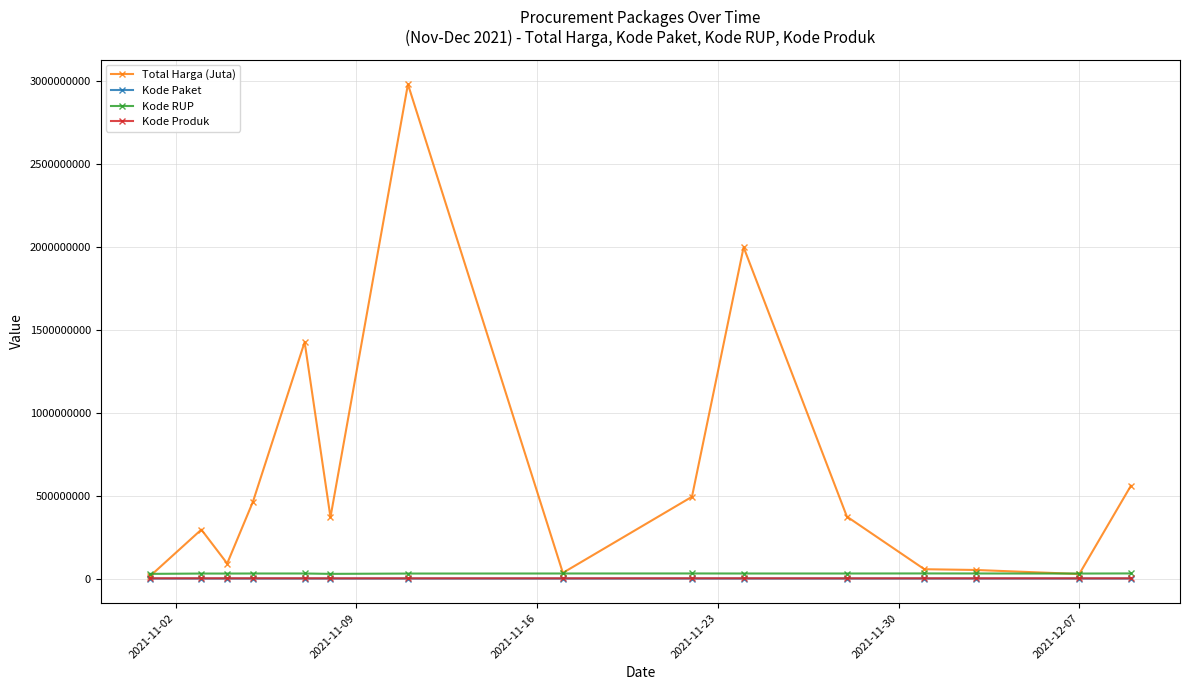

What is the maximum value shown in the chart?

2979963240